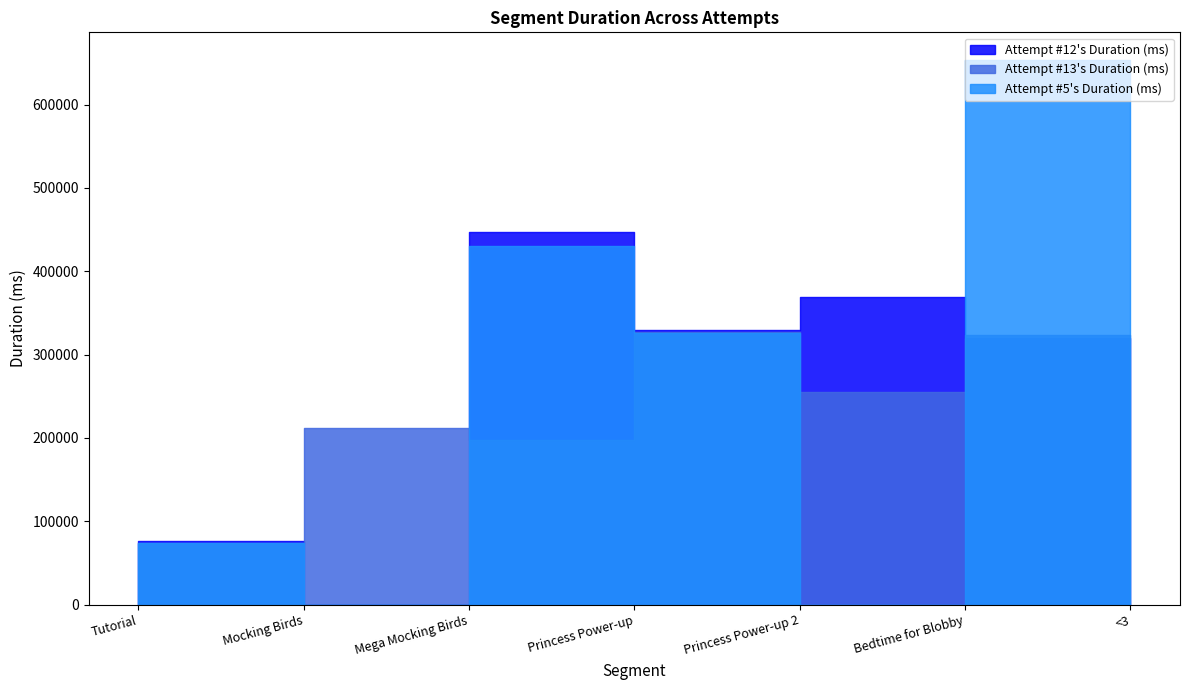

Between Mega Mocking Birds and Princess Power-up 2, which series saw the biggest shift?

Attempt #5's Duration (ms)